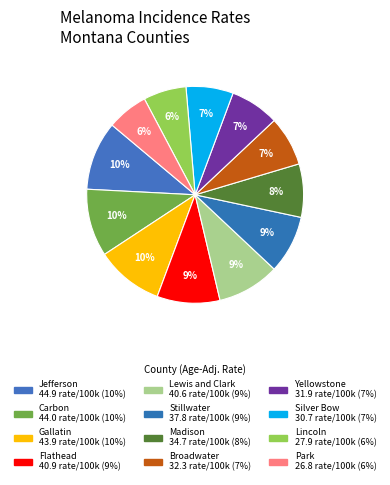

How many slices are in this pie chart?

12